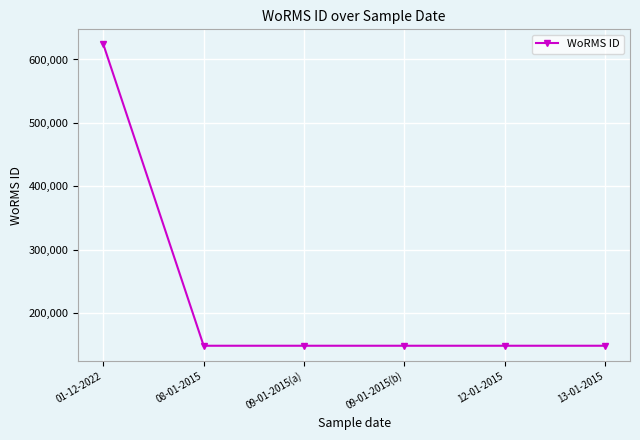

How many values exceed 148981?

1